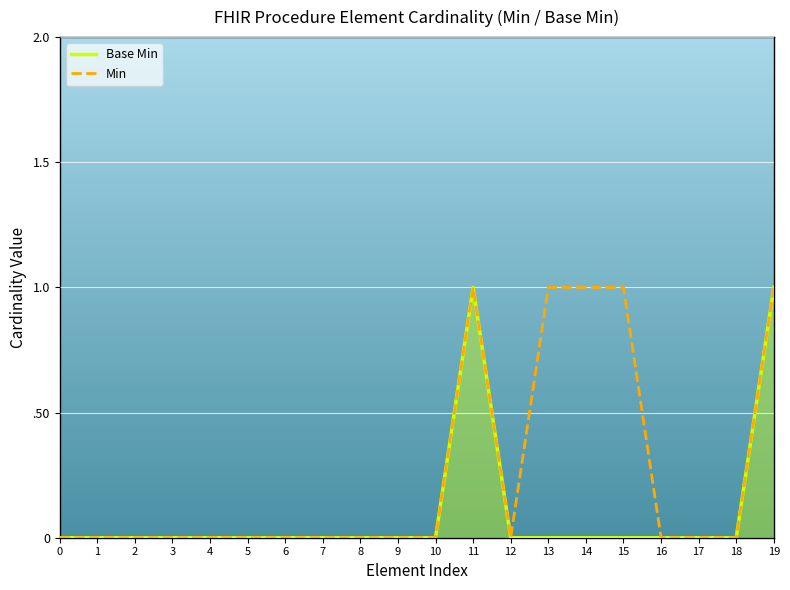

Is it true that Min equals 0 at 6?

False